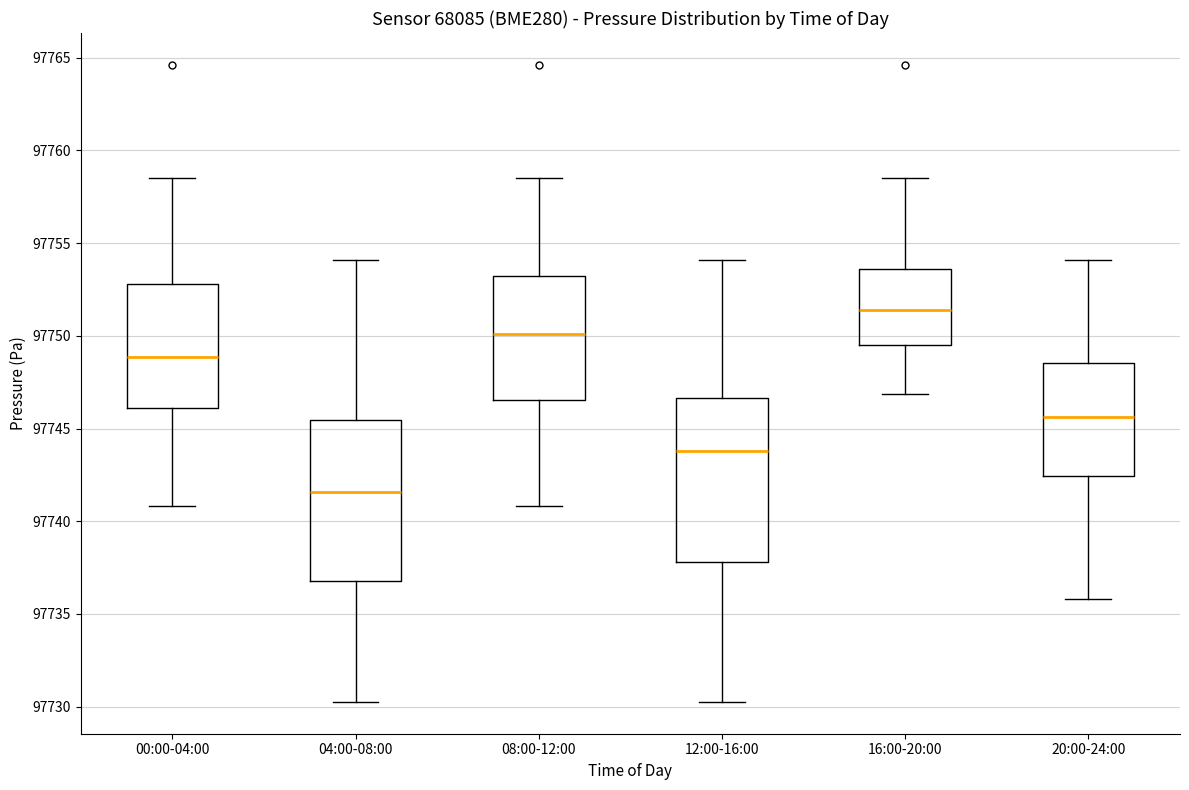

Which box has the lowest median line?

04:00-08:00